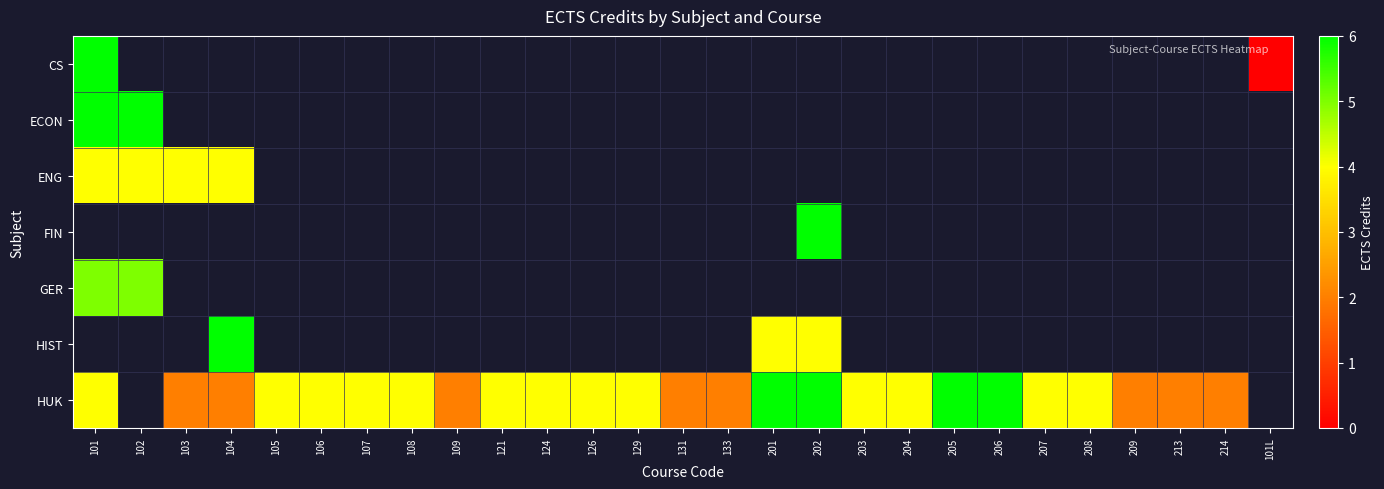

Which category has the highest value across all series?

101